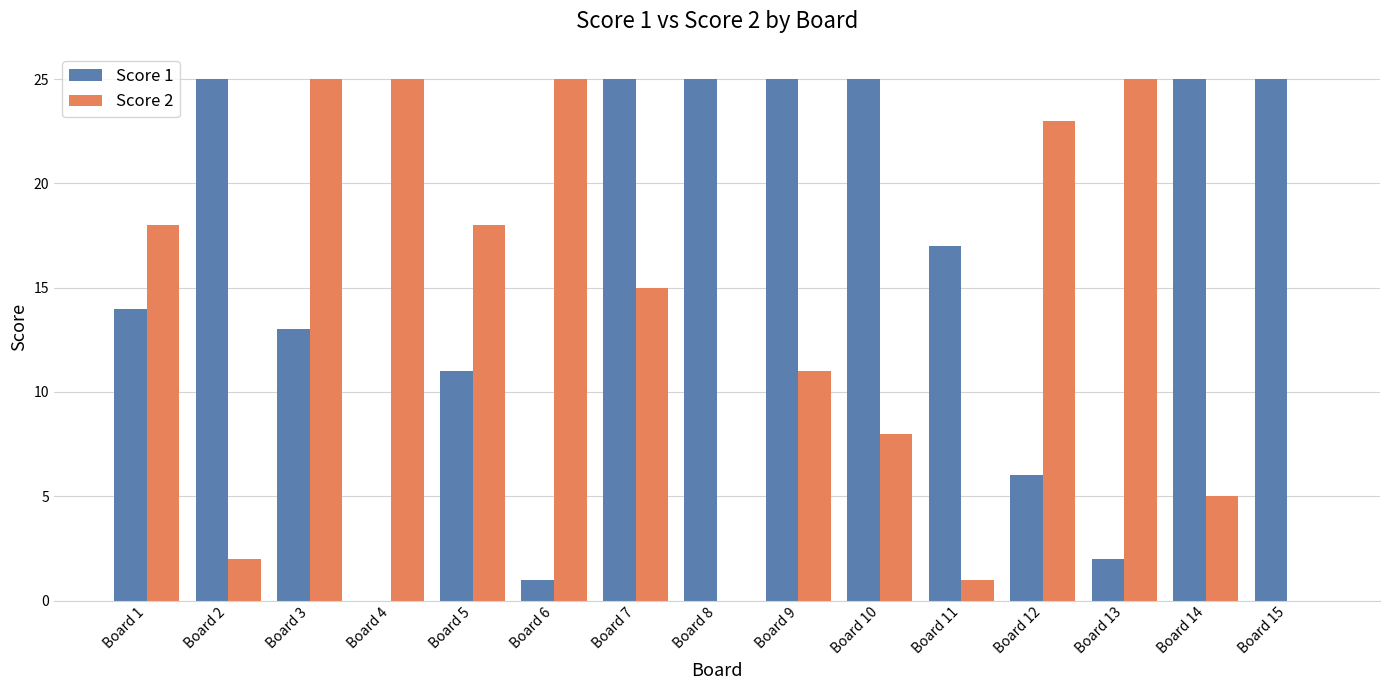

What is the maximum value shown in the chart?

25